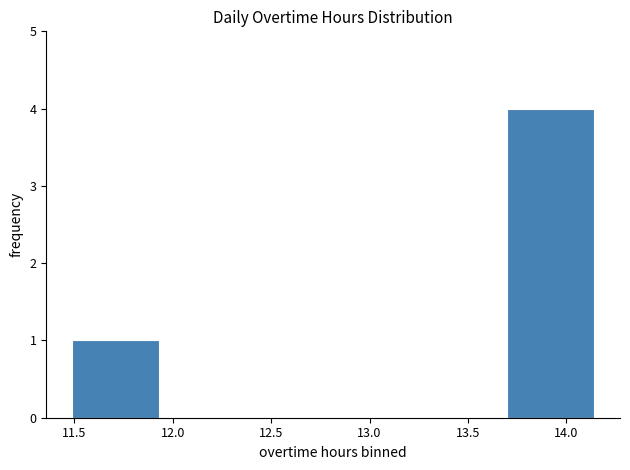

Reading left to right, transcribe this chart: for each bar, give the range it covers on the x-axis and its height. Neither the bar edges nor the heights are printed on the chart, so give them approximately, as read against the axes.

11.50 to 11.95: 1
11.95 to 12.35: 0
12.35 to 12.80: 0
12.80 to 13.25: 0
13.25 to 13.70: 0
13.70 to 14.15: 4